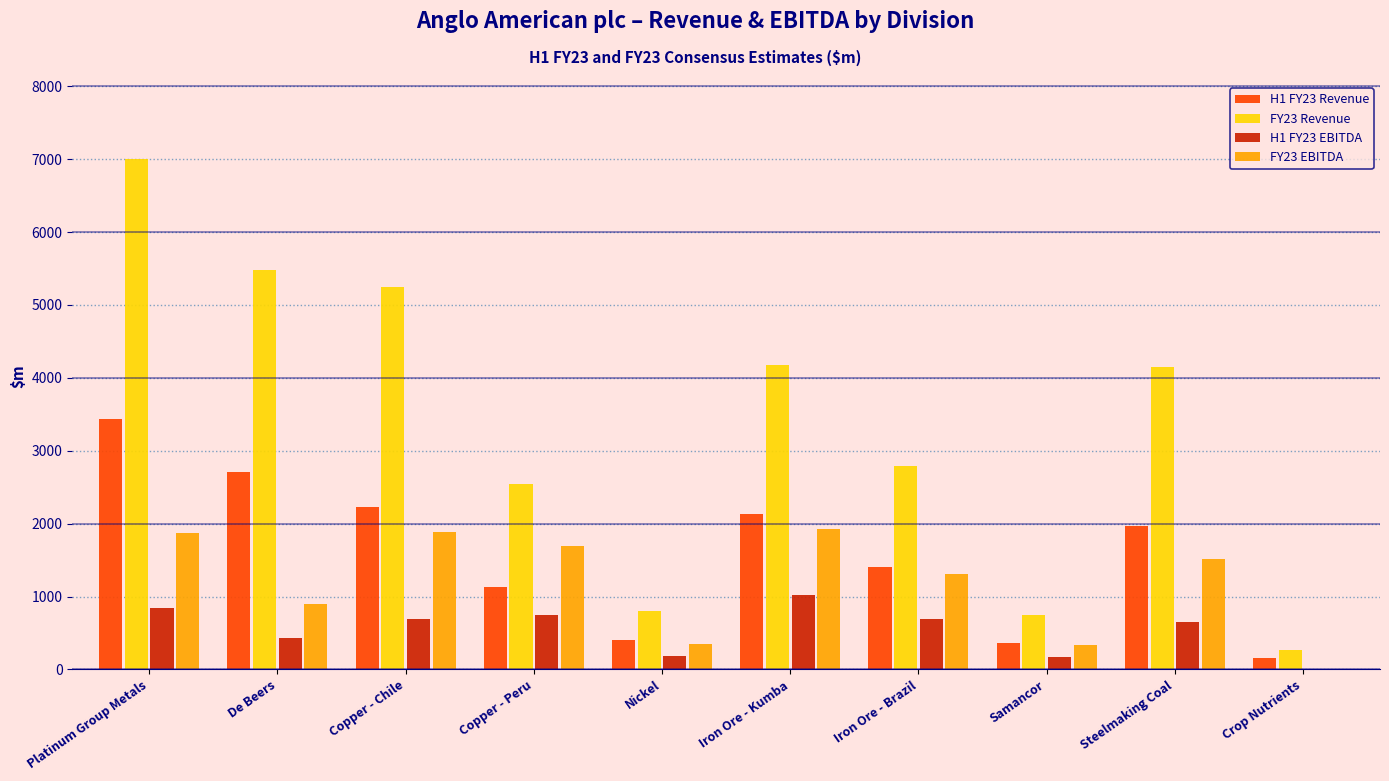

What is the sum of the FY23 EBITDA values at Iron Ore - Kumba and Samancor?

2252.8